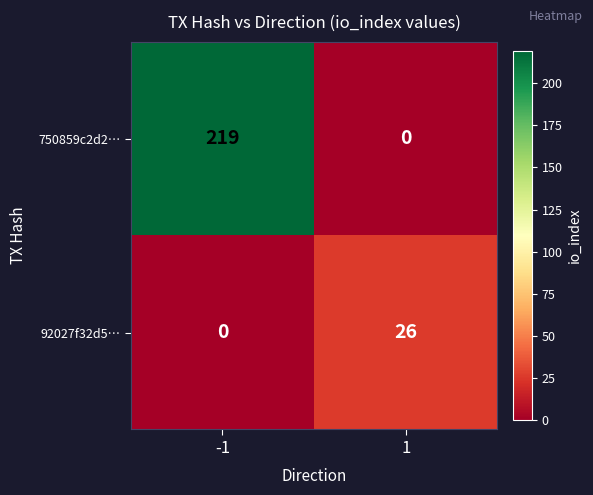

Rank the series by their maximum value, from highest to lowest.

750859c2d2…, 92027f32d5…